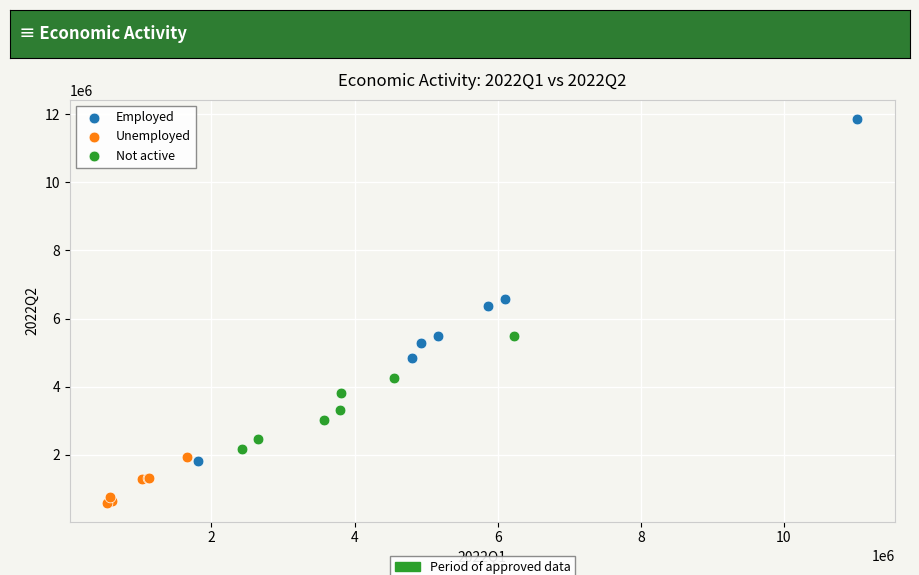

Which series contains the lowest Y value?

Unemployed